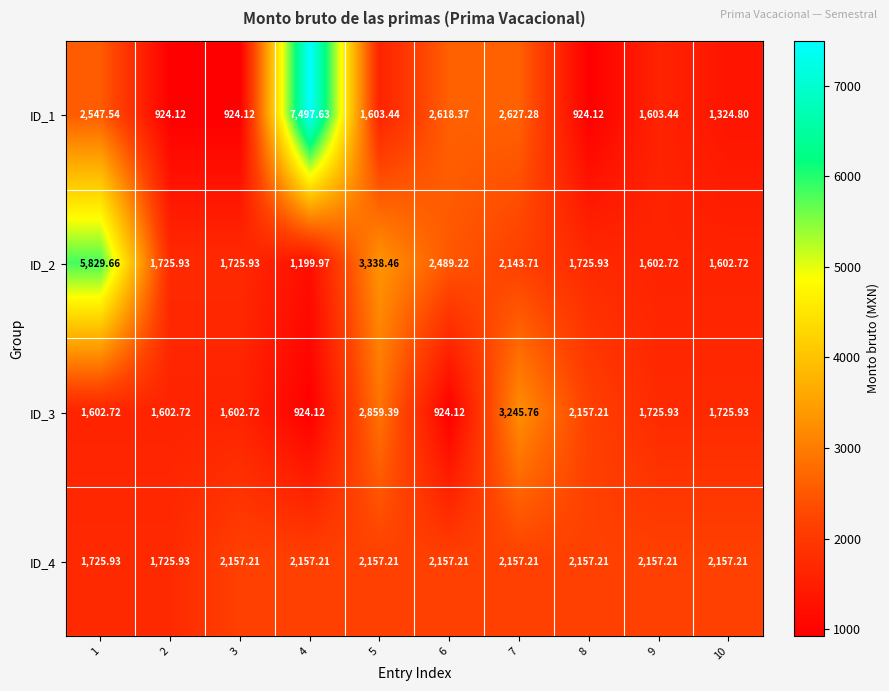

Which series has the widest spread of values?

ID_1